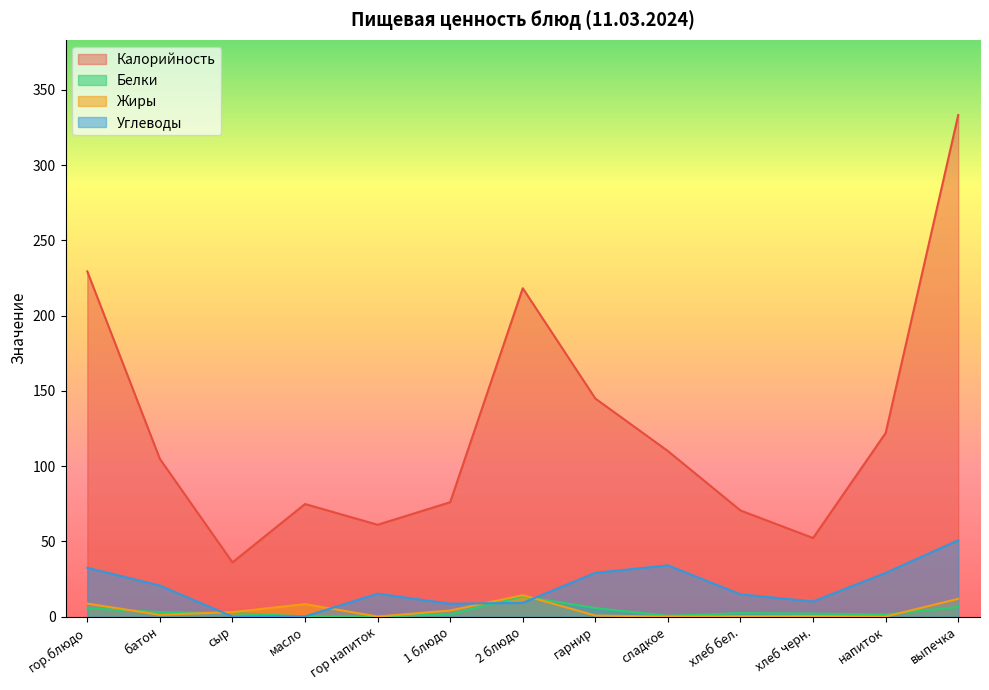

True or false: Калорийность and Жиры intersect in this chart.

False